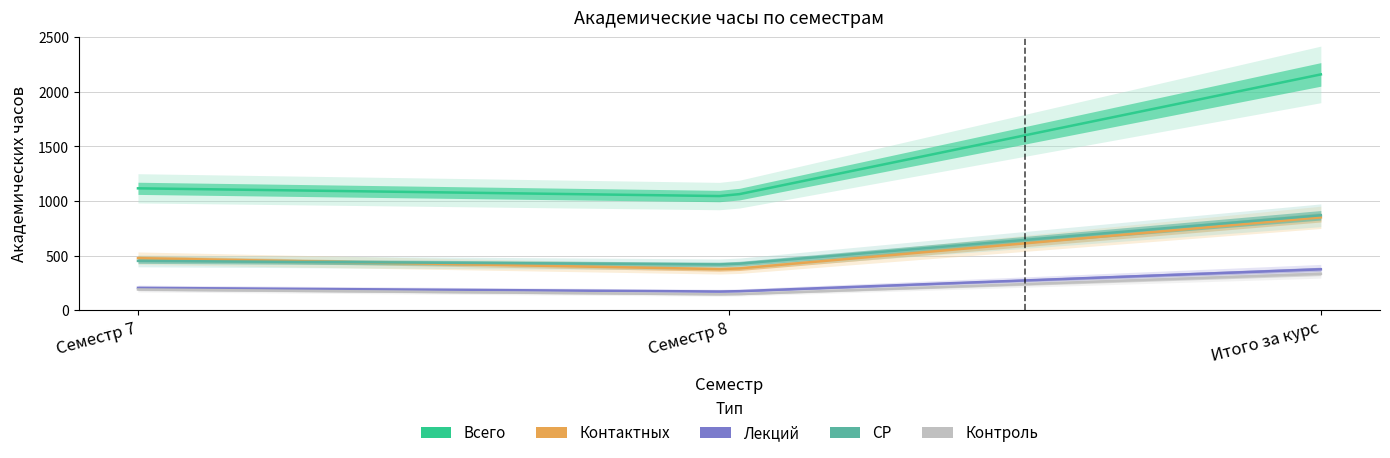

Where does the Всего series first go above 1116?

Итого за курс